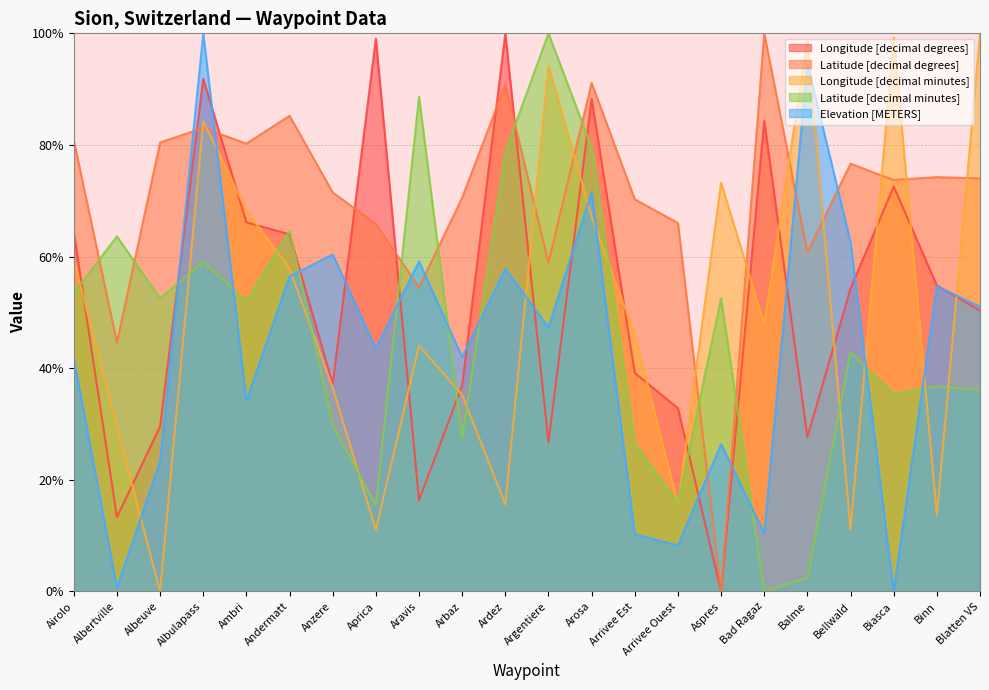

How many lines are shown in the chart?

5